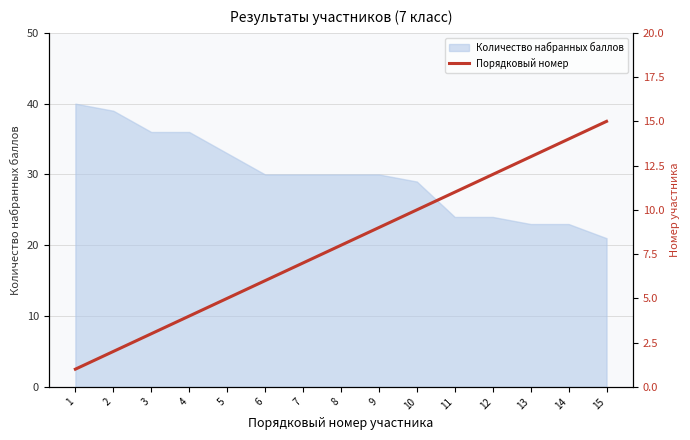

True or false: the data shows 20 at 15.

False